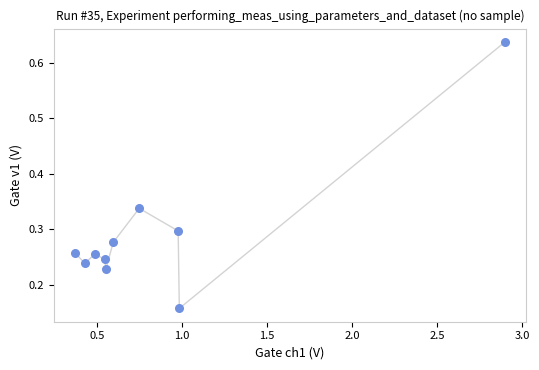

What is the range of Y values (max minus min)?

0.5